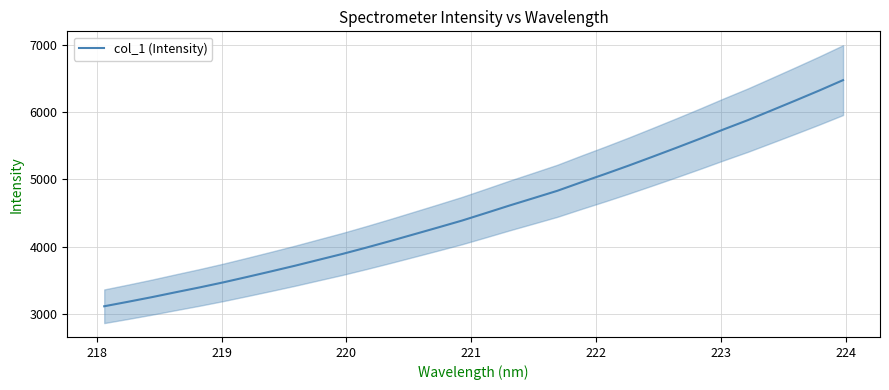

What is the sum of all values?

146246.5